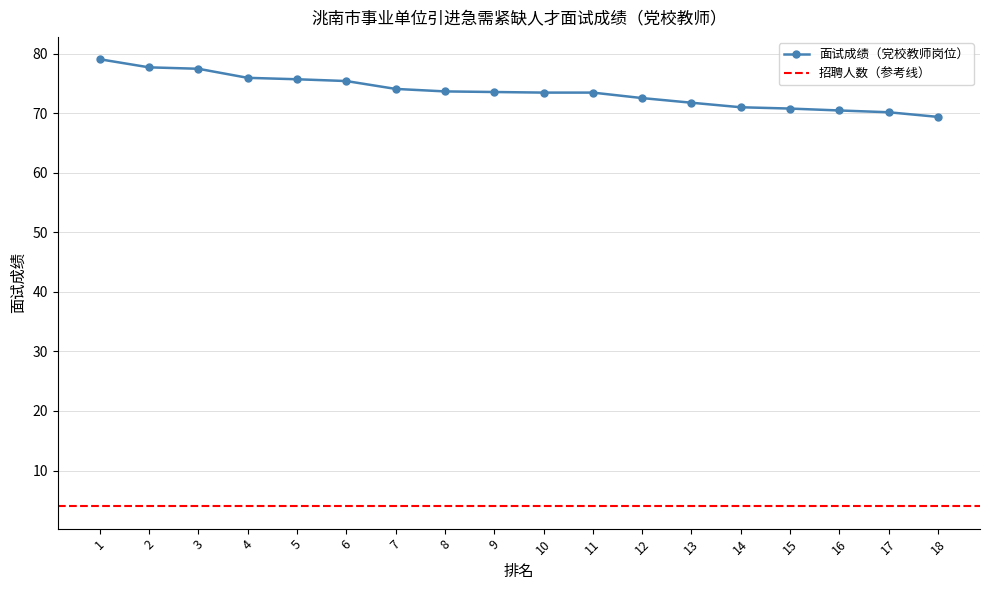

What is the difference between the values at 15 and 3?

6.7